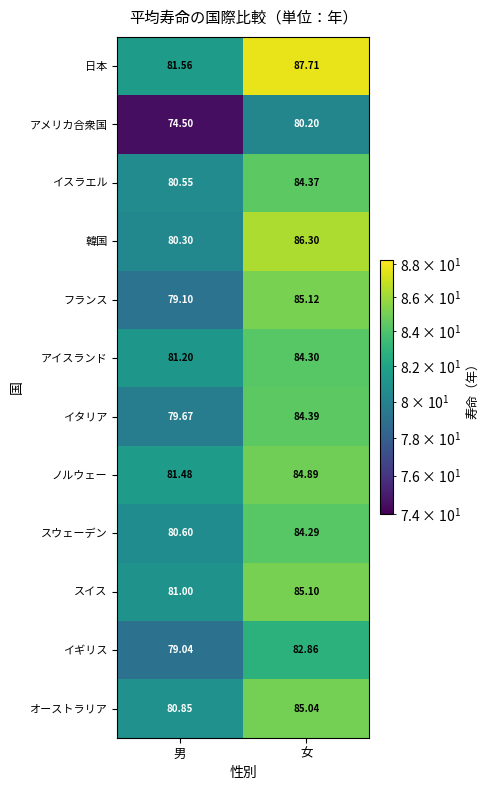

At which category is the sum across all series the highest?

女